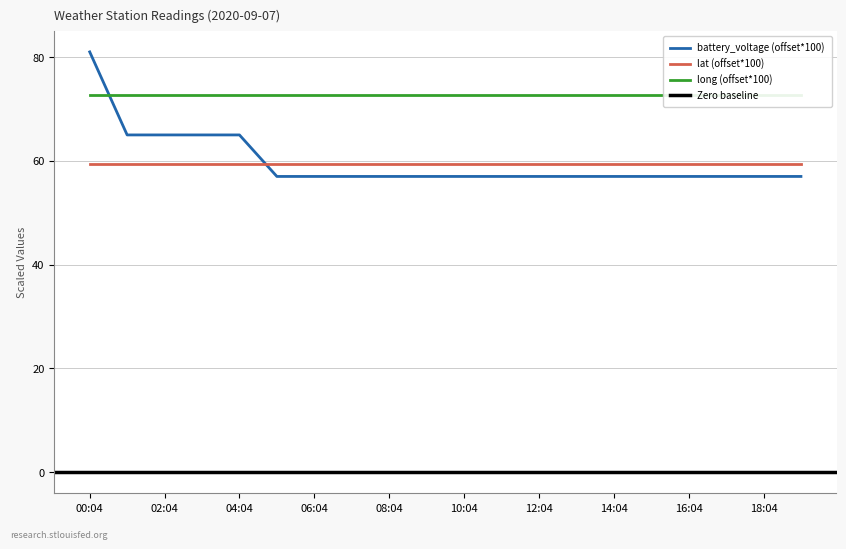

True or false: lat has a value of 67.8 at 03:04.

False